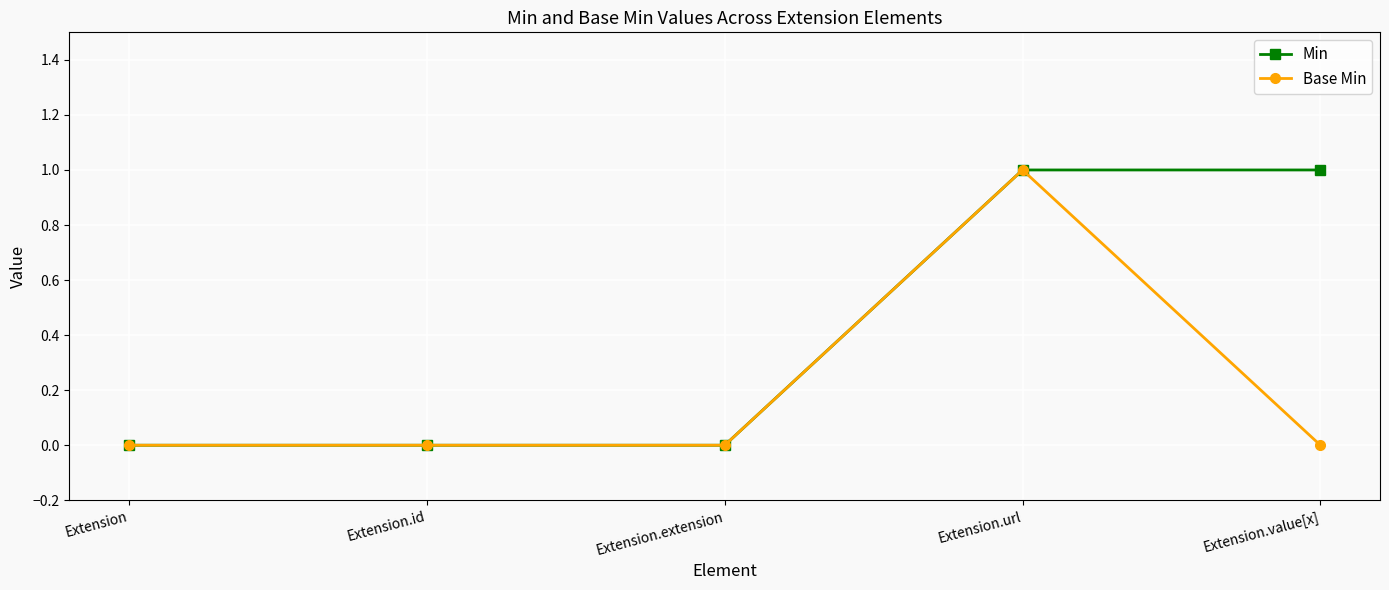

Is it true that Base Min equals 0 at Extension.id?

True